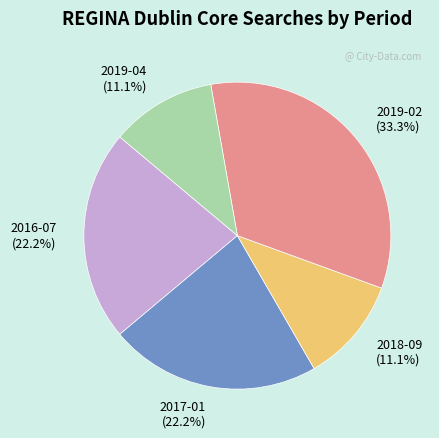

What is the ratio of the value at 2019-02 to the value at 2017-01?

1.5